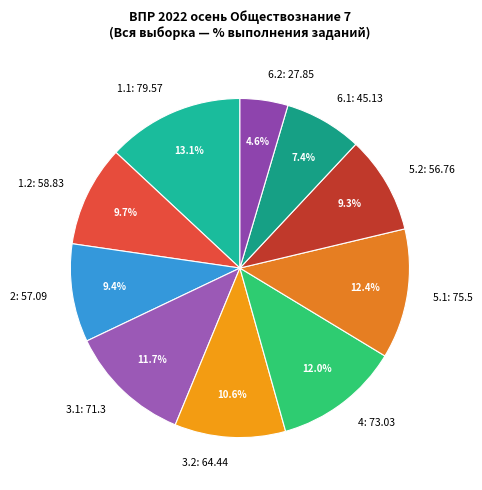

How many segments does this pie chart have?

10